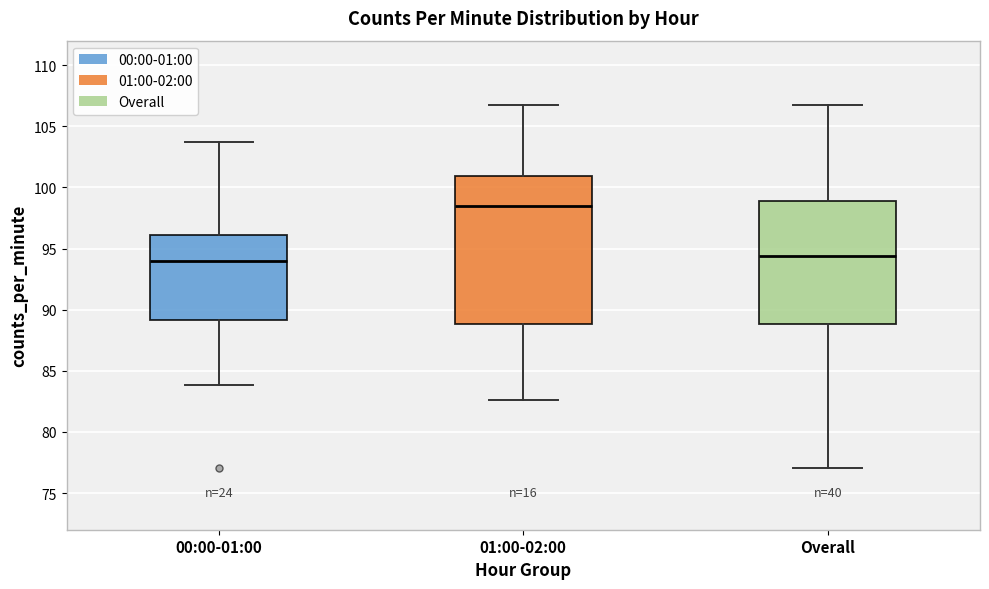

Comparing the boxes themselves (not the whiskers), which one is the tallest?

01:00-02:00